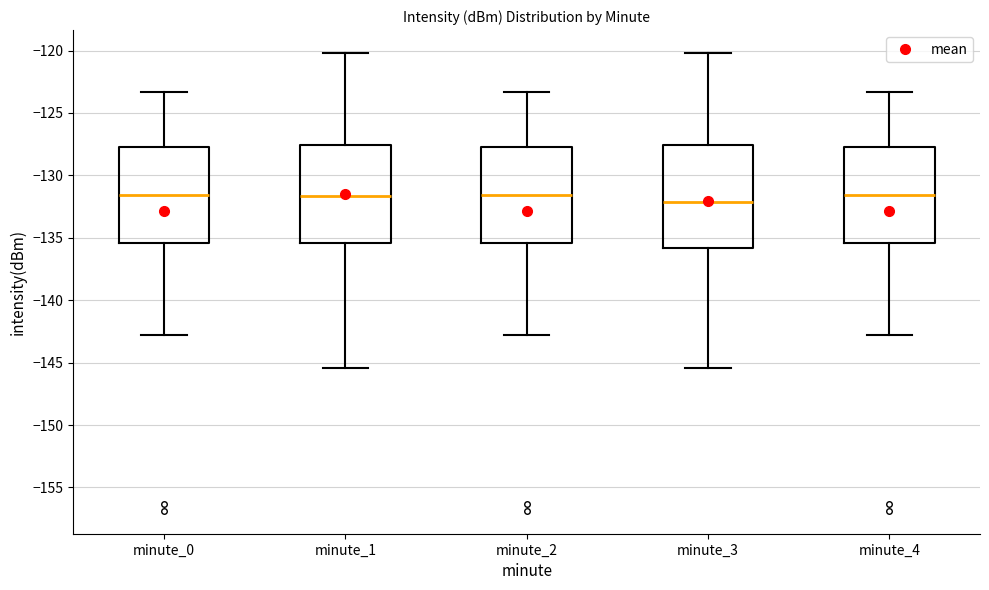

Reading left to right, transcribe this box plot: for each box, give where its median line is, the range the box spans, and where its two whiskers end, as read against the y-axis. The values are not printed on the chart, so give them approximately, as read against the axis.

minute_0: median -131.5, box -135.5 to -127.5, whiskers -143.0 to -123.5
minute_1: median -131.5, box -135.5 to -127.5, whiskers -145.5 to -120.0
minute_2: median -131.5, box -135.5 to -127.5, whiskers -143.0 to -123.5
minute_3: median -132.0, box -136.0 to -127.5, whiskers -145.5 to -120.0
minute_4: median -131.5, box -135.5 to -127.5, whiskers -143.0 to -123.5